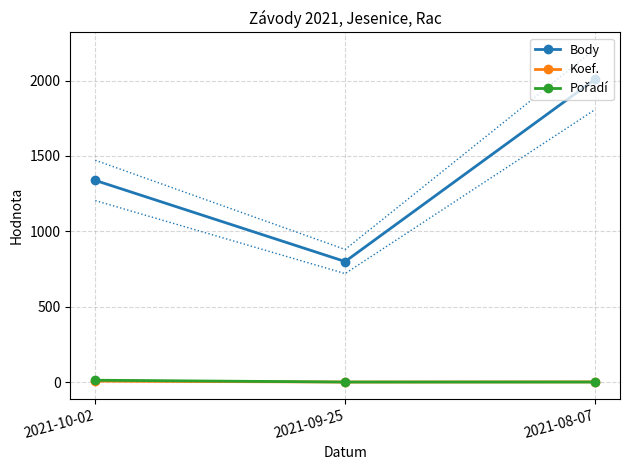

Reading right to left, transcribe all the data shown in this chart.

Body: 2008	800	1338
Koef.: 2	1	7
Pořadí: 1	1	13